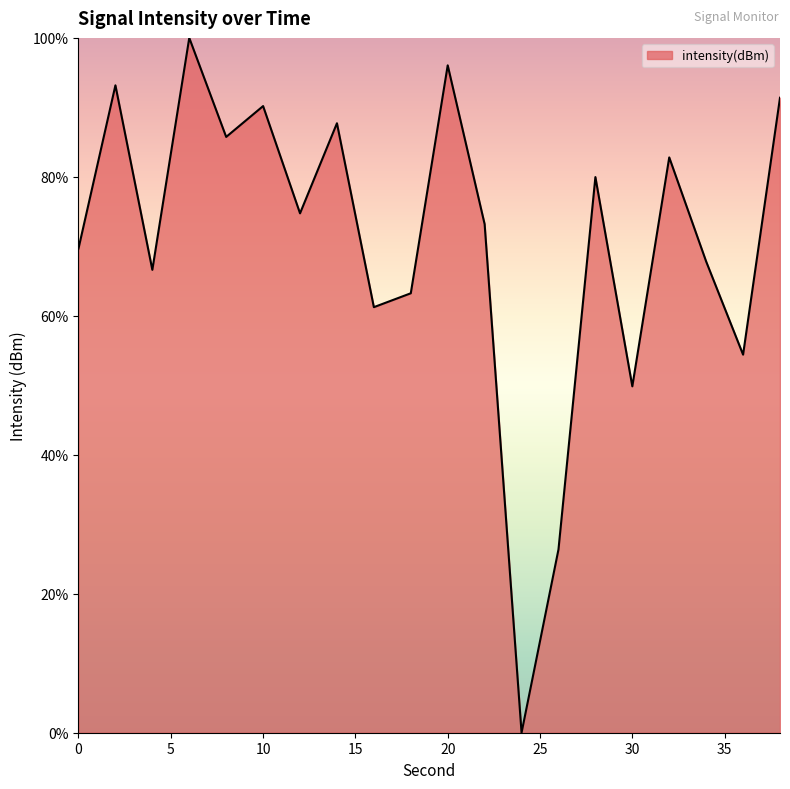

What is the maximum value shown in the chart?

100.0